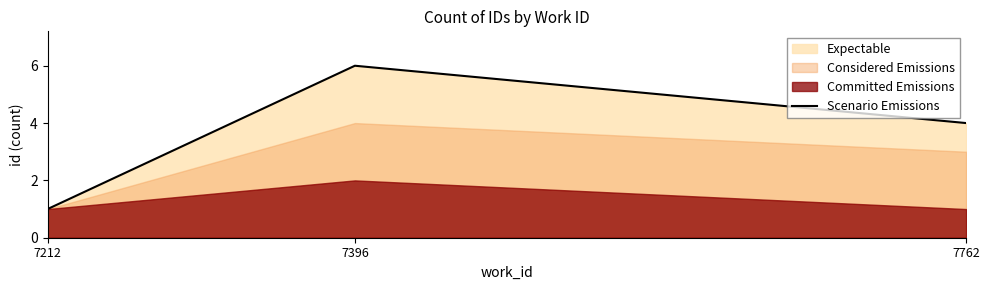

How many lines are shown in the chart?

1